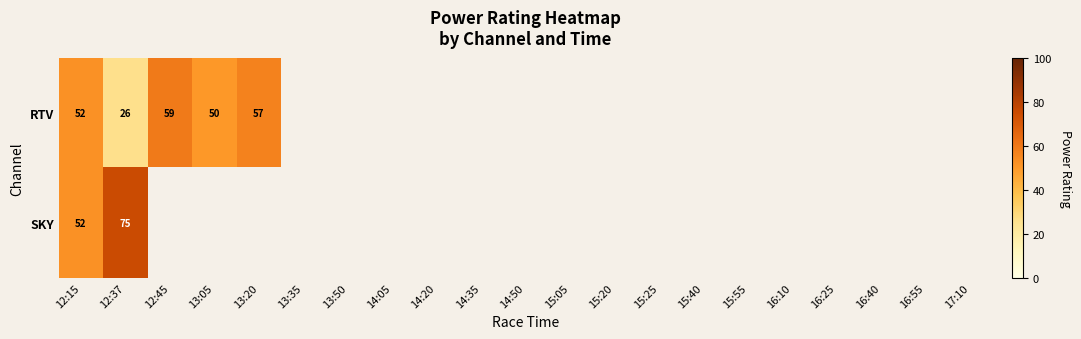

The RTV series shows 45 at 12:37. True or false?

False